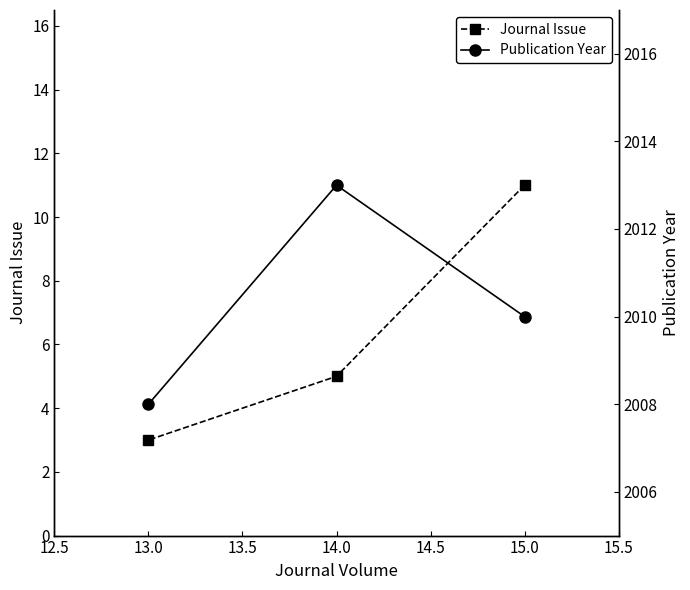

True or false: Journal Issue has a value of 2 at 14.0.

False